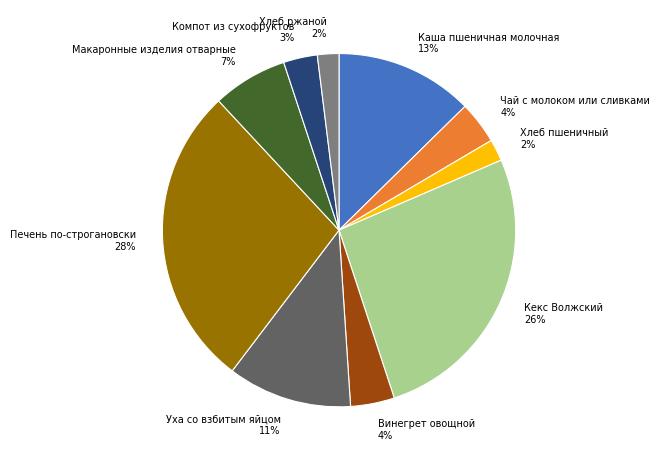

Combined, do Компот из сухофруктов 3% and Уха со взбитым яйцом 11% account for over 50%?

No